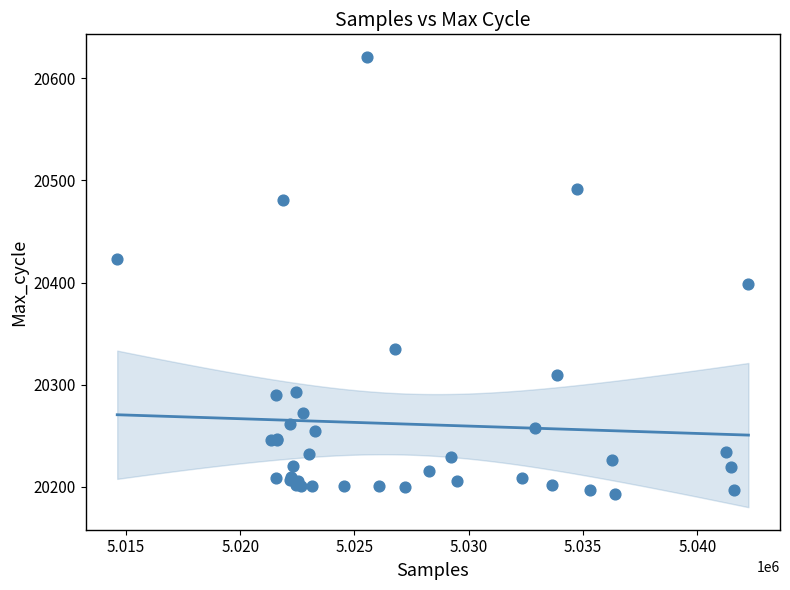

What Y value in the scatter plot is closest to 20407?

20399